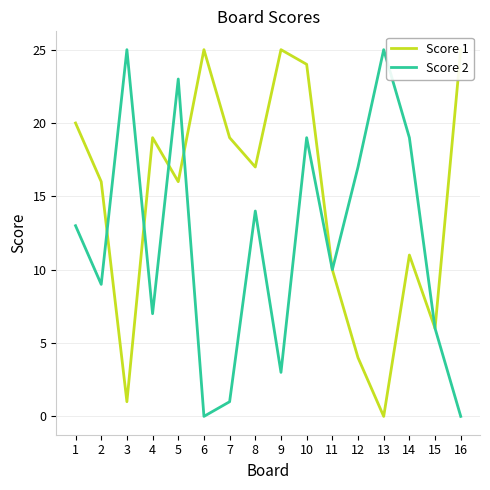

What is the difference between the highest and lowest values at 2?

7